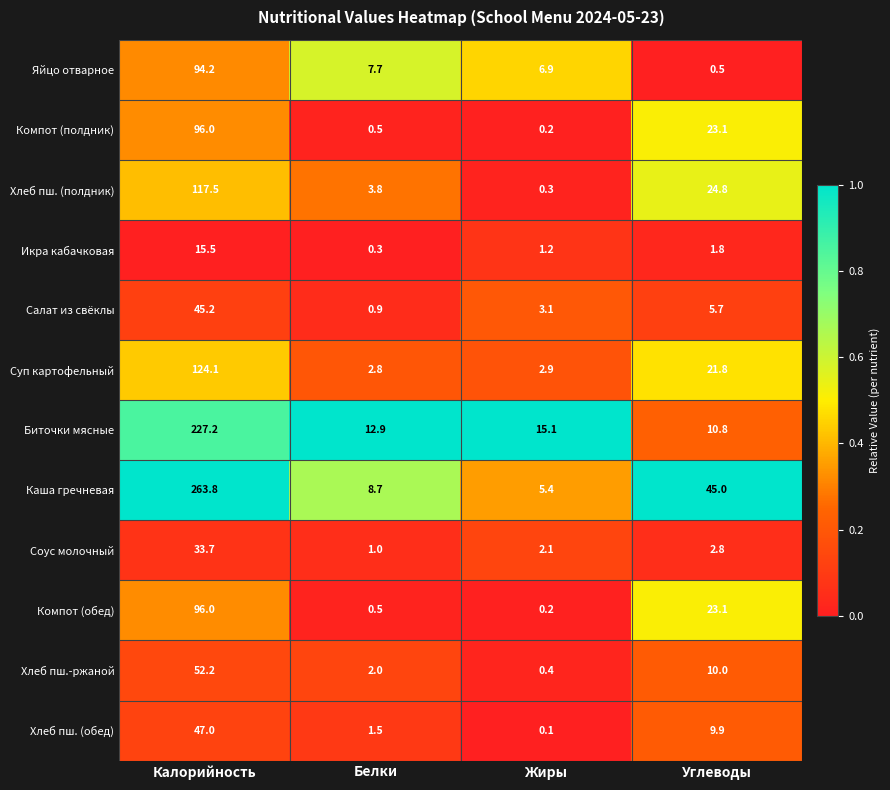

Which series has the largest range (max minus min)?

Каша гречневая